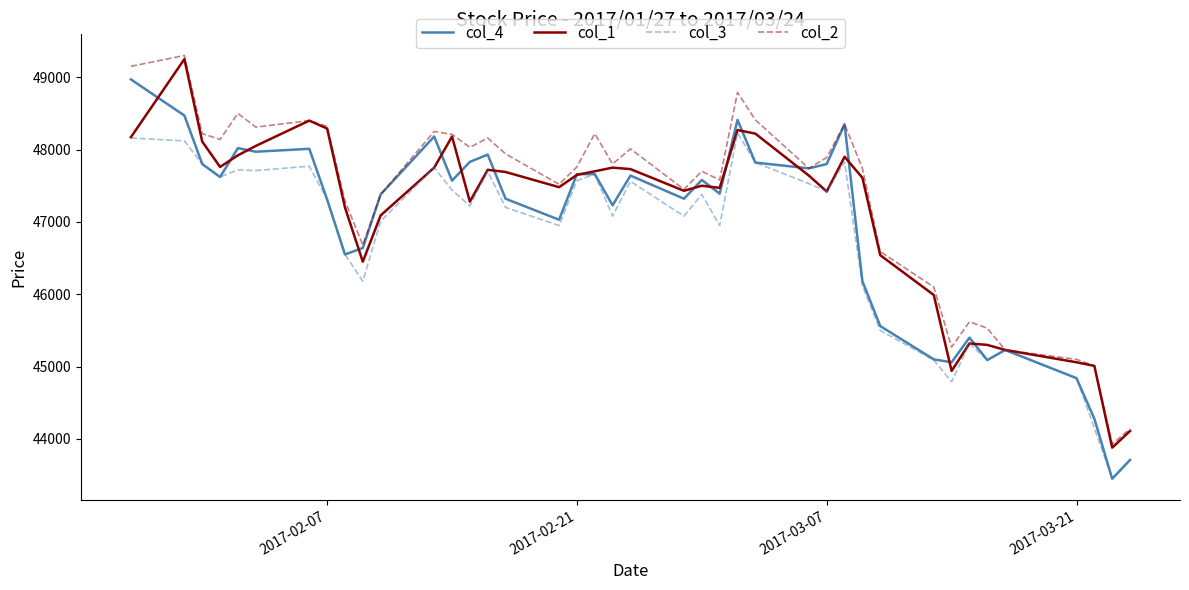

What is the minimum value shown in the chart?

43450